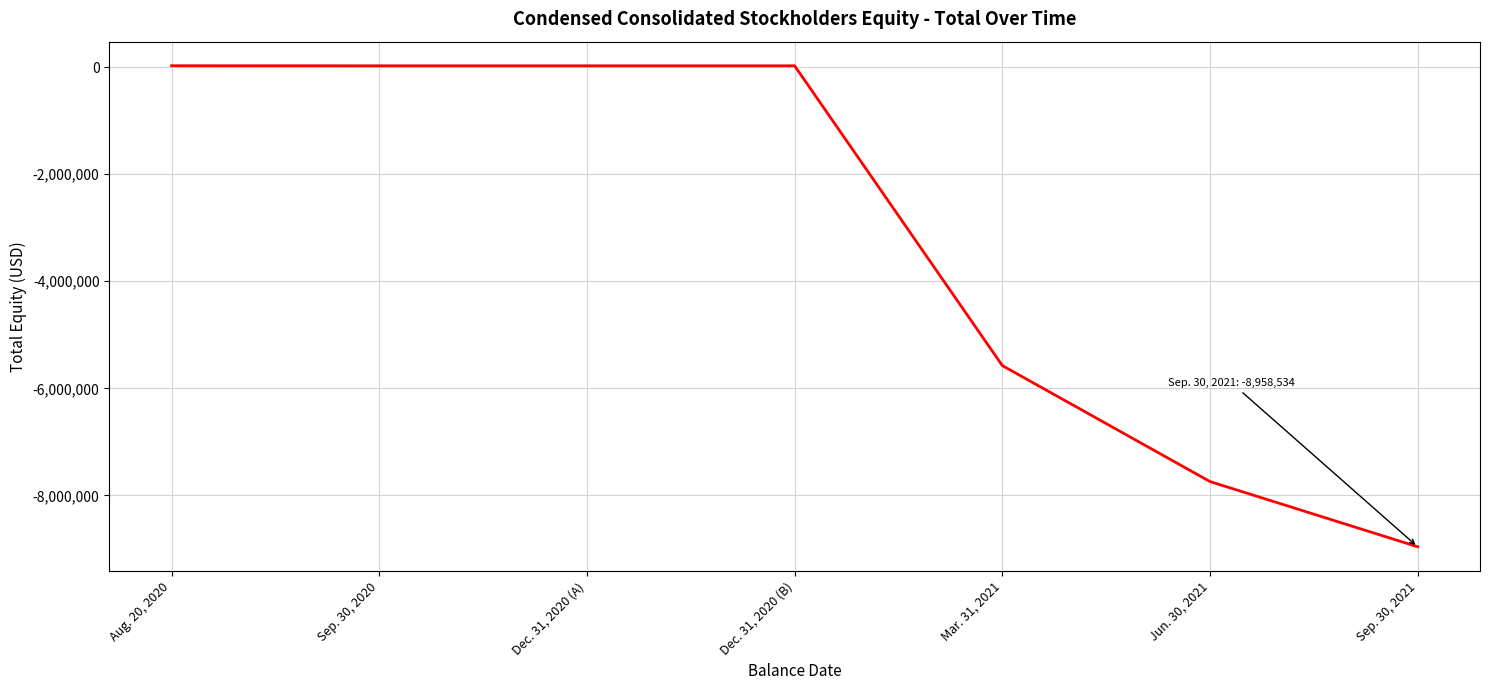

Does the chart display data point markers on the line(s)?

No